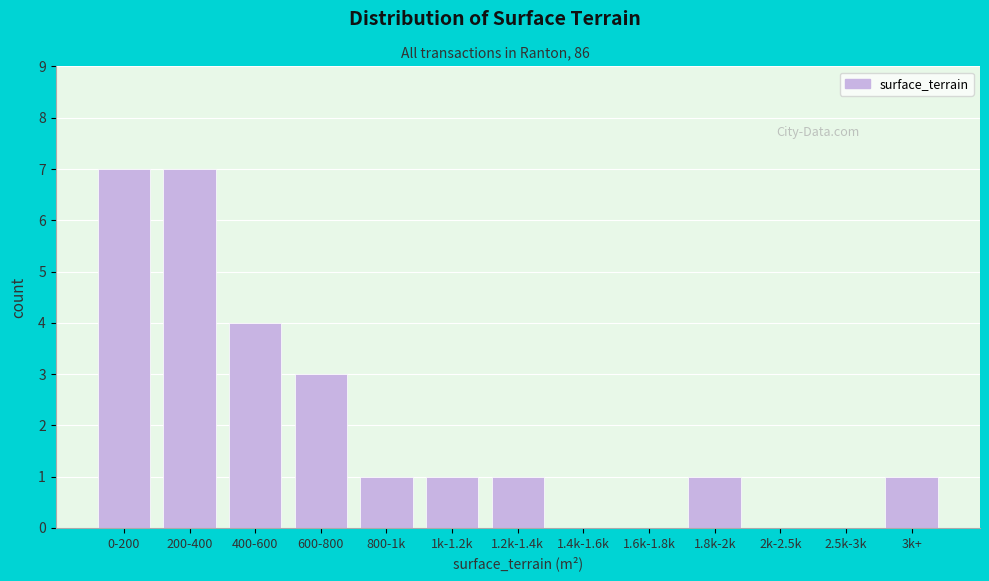

What is the sum of all values?

26